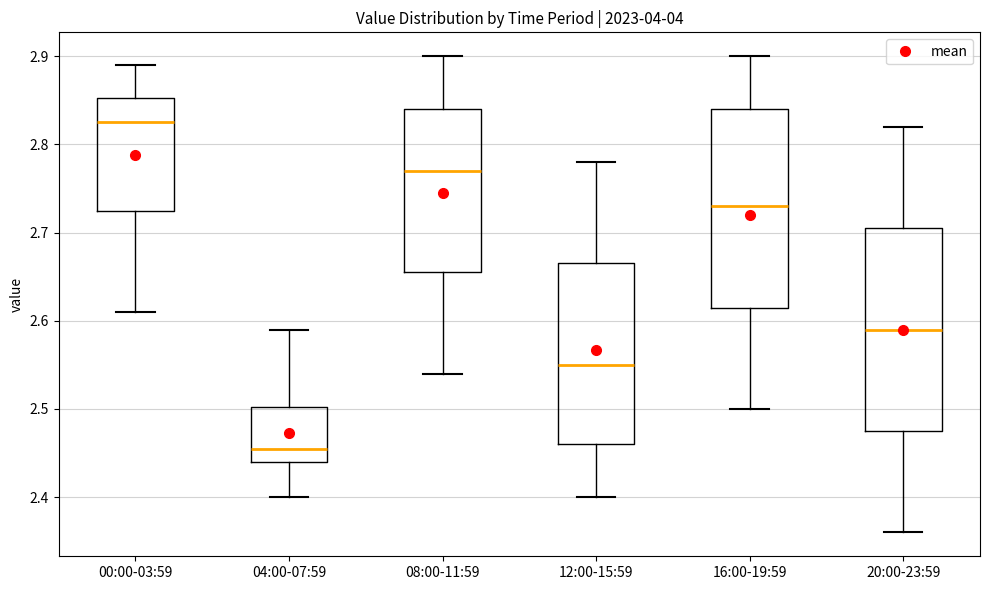

Reading left to right, read every box against the y-axis: the position of its median line, the range the box covers, and the ends of its whiskers. The values are not printed on the chart, so give them approximately, as read against the axis.

00:00-03:59: median 2.83, box 2.73 to 2.85, whiskers 2.61 to 2.89
04:00-07:59: median 2.46, box 2.44 to 2.50, whiskers 2.40 to 2.59
08:00-11:59: median 2.77, box 2.66 to 2.84, whiskers 2.54 to 2.90
12:00-15:59: median 2.55, box 2.46 to 2.67, whiskers 2.40 to 2.78
16:00-19:59: median 2.73, box 2.62 to 2.84, whiskers 2.50 to 2.90
20:00-23:59: median 2.59, box 2.48 to 2.71, whiskers 2.36 to 2.82